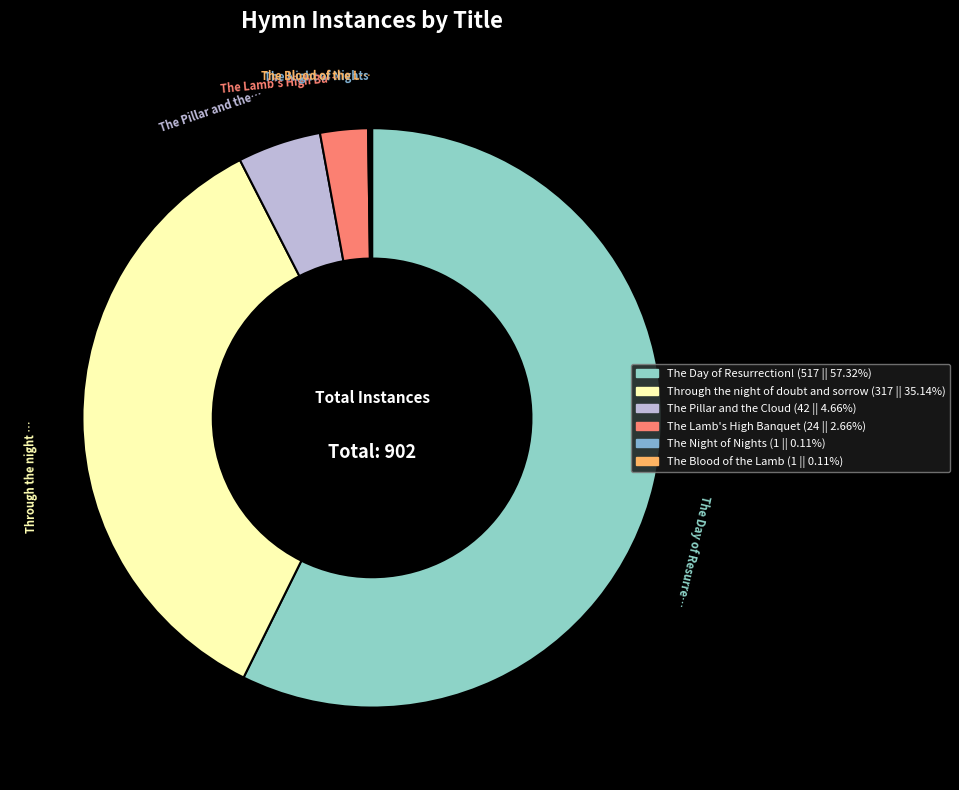

Rank the categories by value from highest to lowest.

The Day of Resurrection!, Through the night of doubt and sorrow, The Pillar and the Cloud, The Lamb's High Banquet, The Night of Nights, The Blood of the Lamb